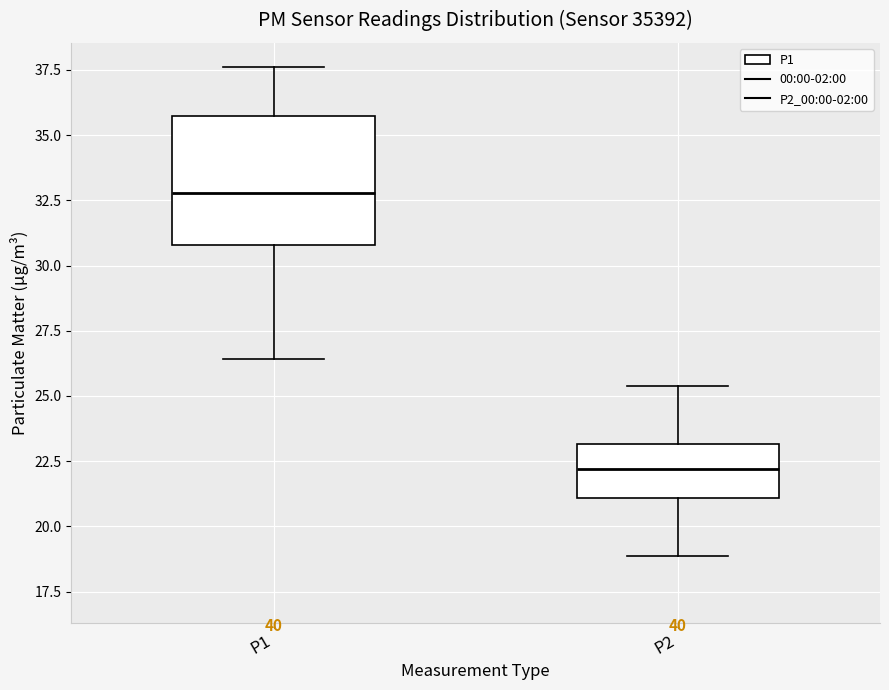

Which box is the tallest, from its lower edge to its upper edge?

P1